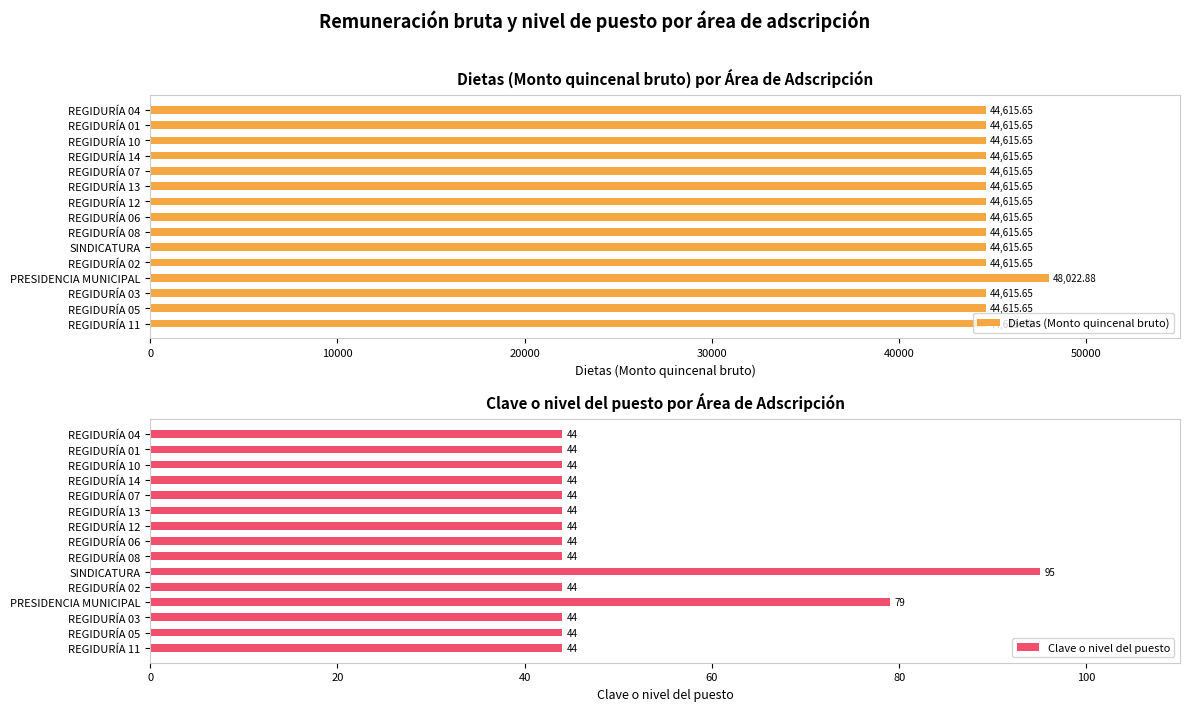

What is the lowest value of the Clave o nivel del puesto series?

44